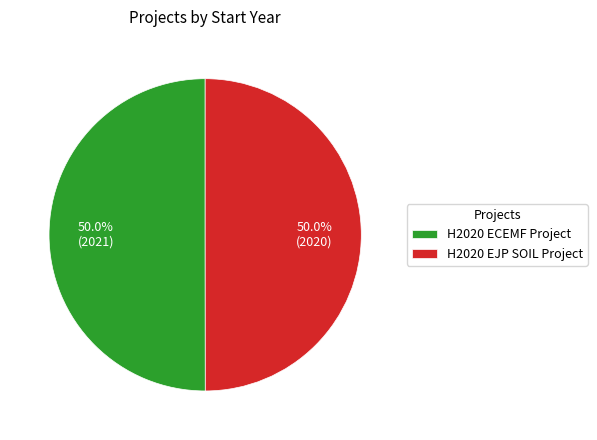

What percentage is NOT represented by H2020 ECEMF Project?

50.0%